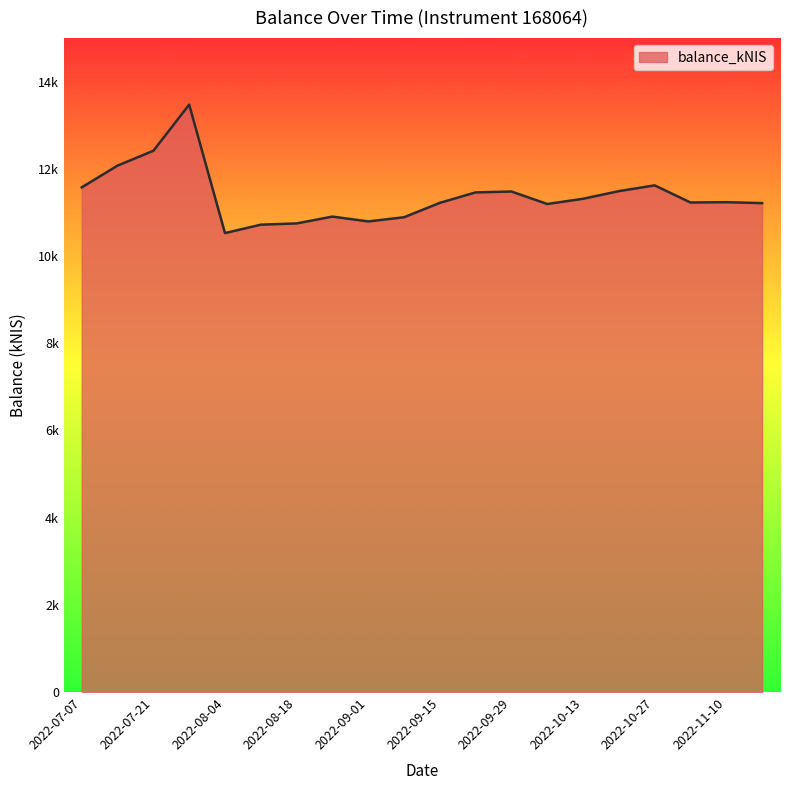

What is the value of the 20th point from the left?

11214.8